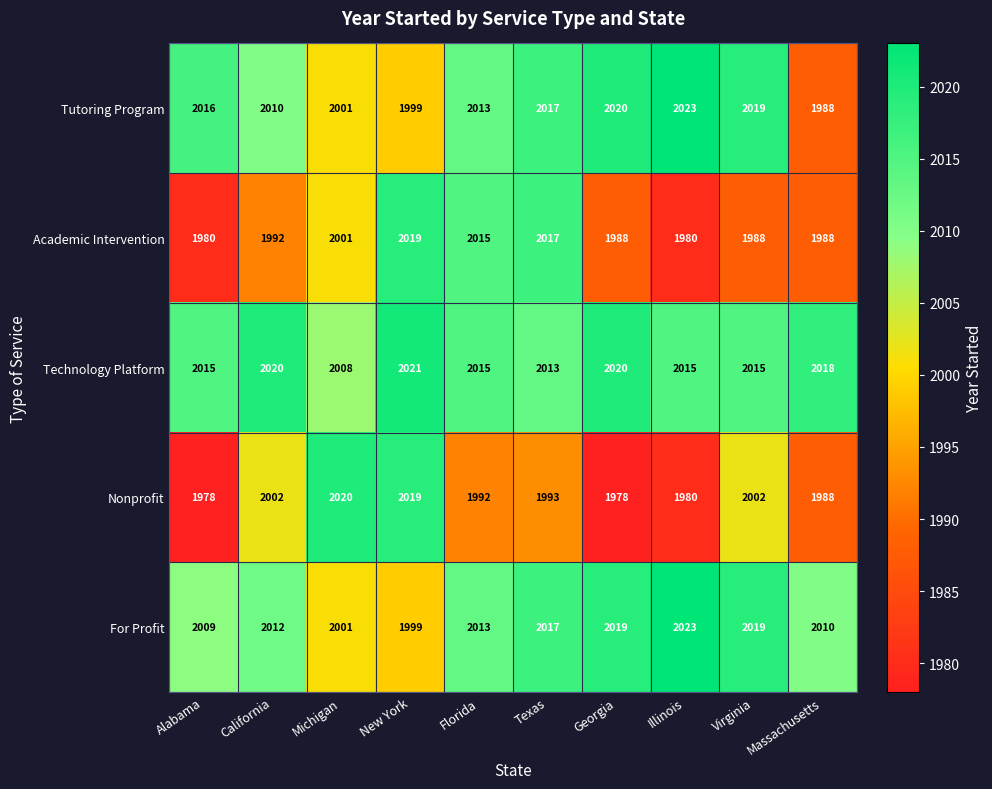

Between Michigan and Florida, which series saw the biggest shift?

Nonprofit